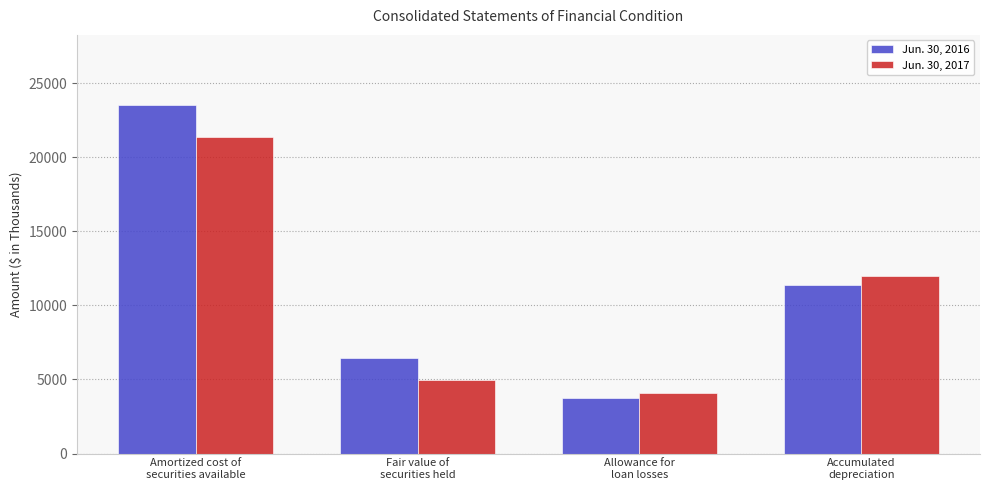

Which label corresponds to the smallest value in the chart?

Allowance for
loan losses